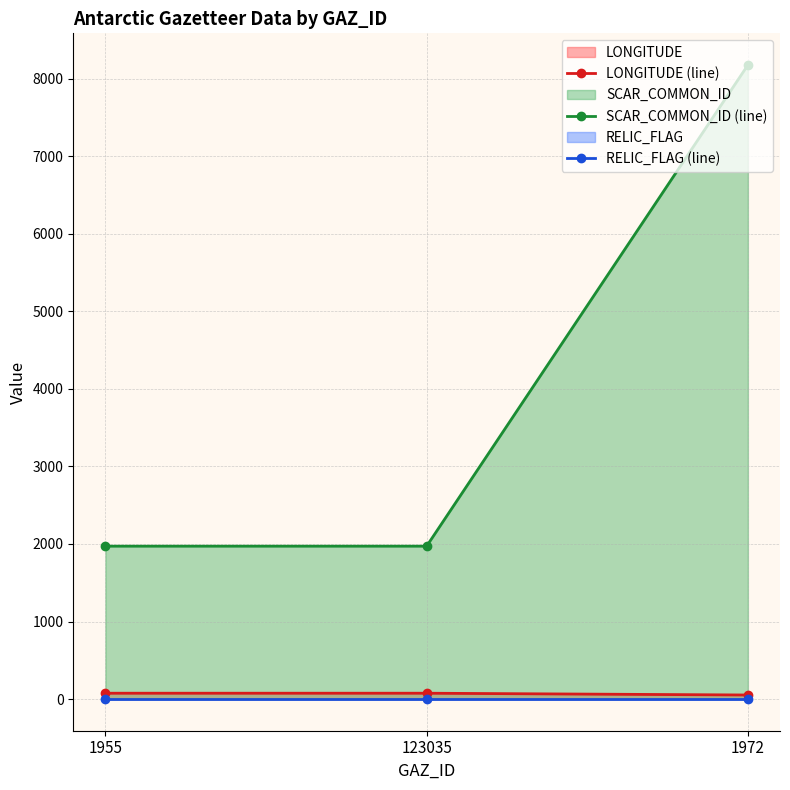

True or false: SCAR_COMMON_ID (line) has a value of 1380.1 at 1955.

False